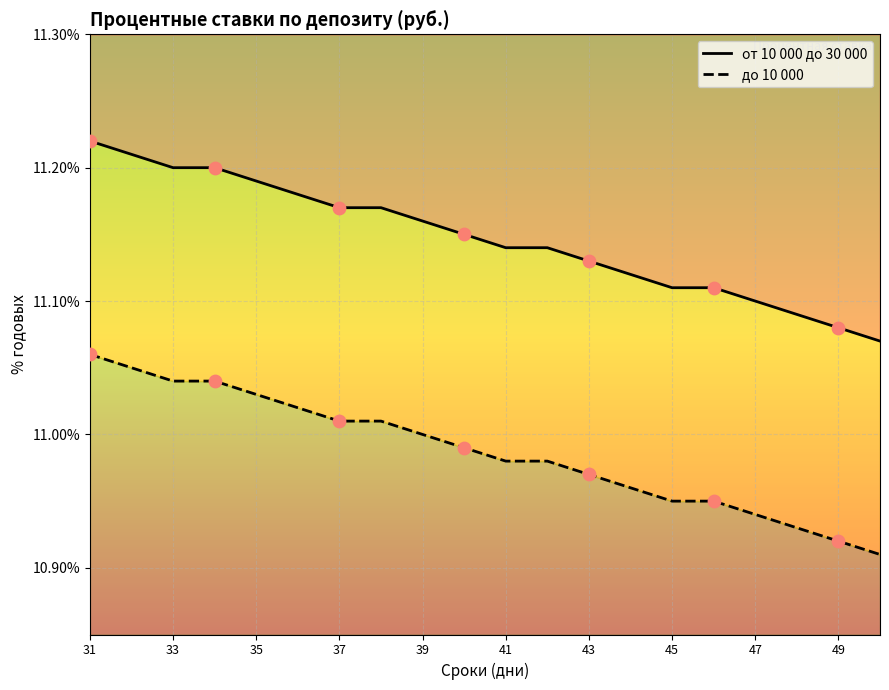

Which series reaches the minimum Y coordinate?

до 10 000